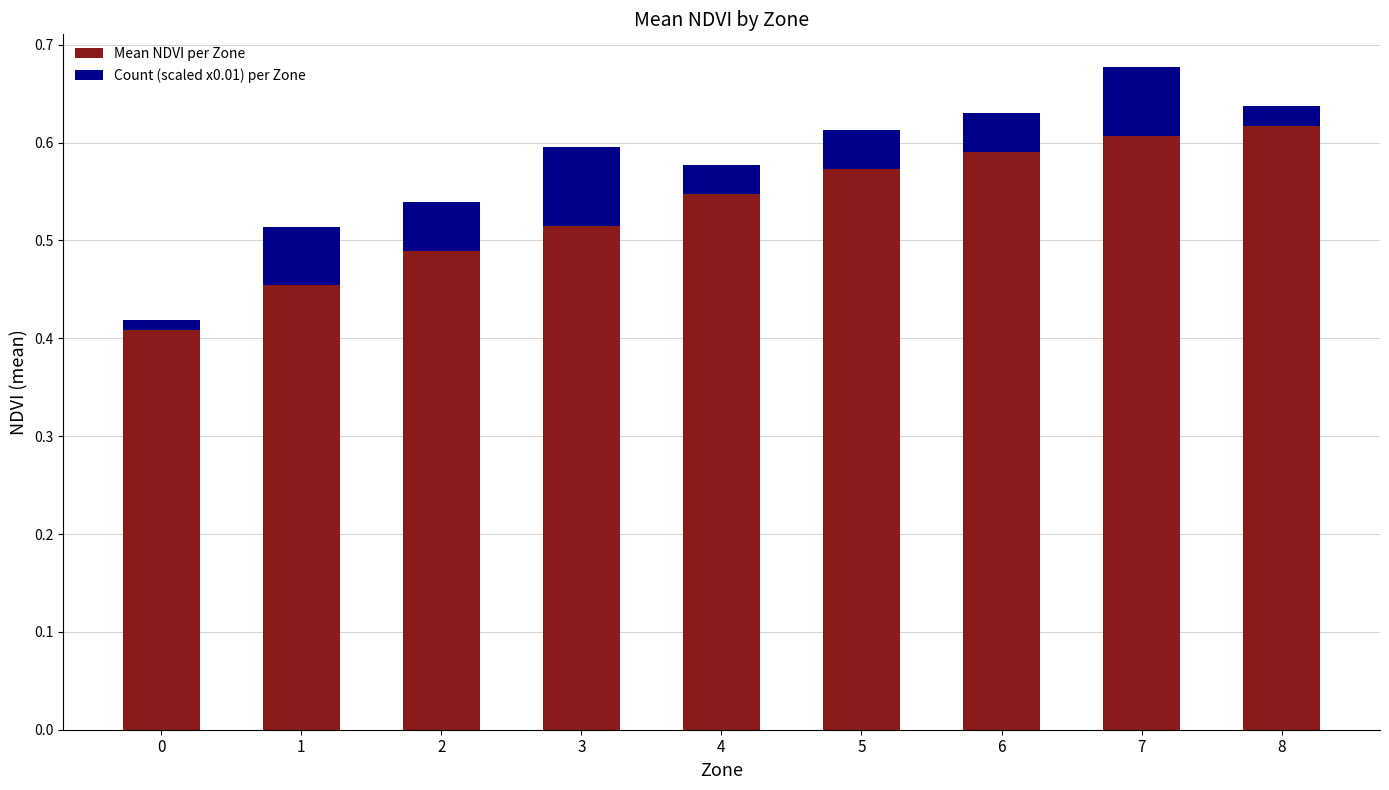

What is the sum of the Mean NDVI per Zone values at 3 and 5?

1.1